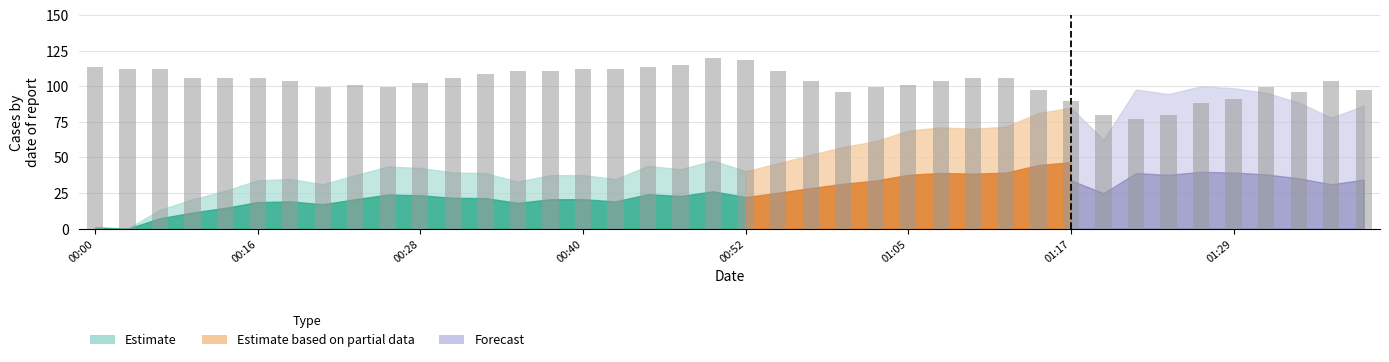

What is the difference between the maximum and second lowest values?

40.0